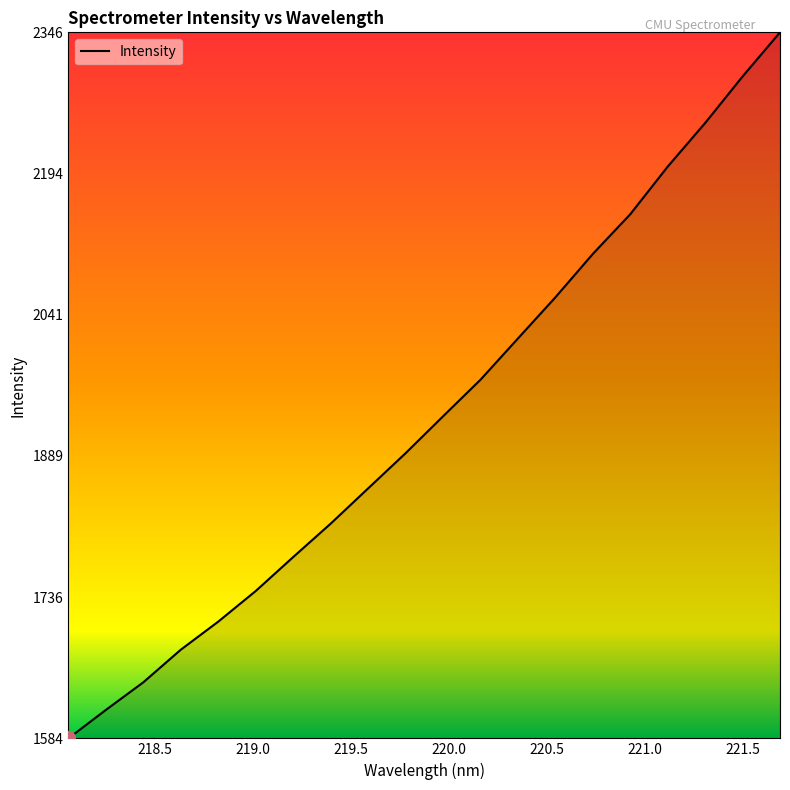

What is the difference between the maximum and minimum values?

762.8